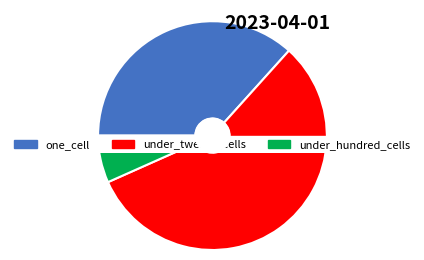

Is it true that one_cell is 23% of the pie?

False